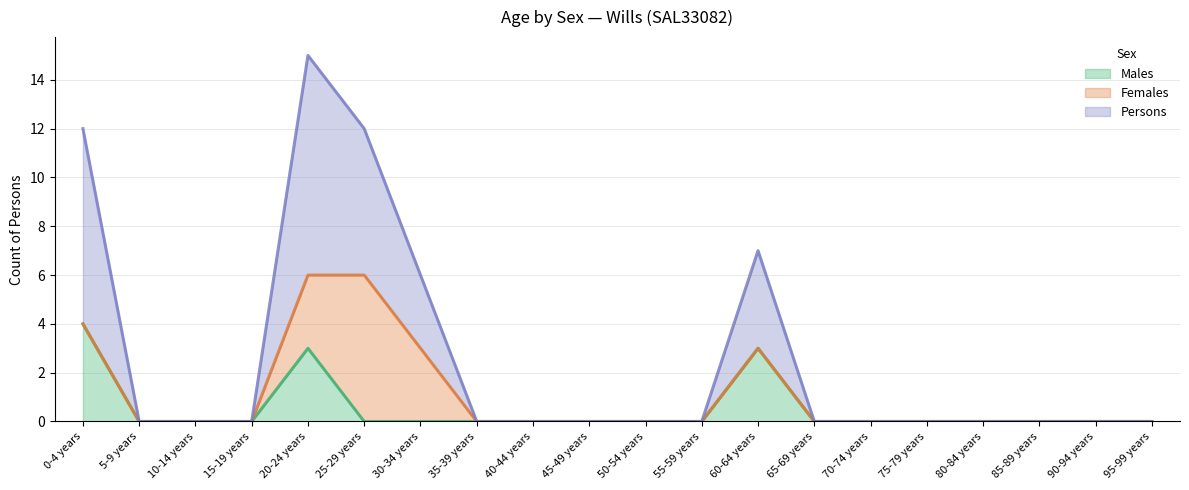

True or false: Males and Persons intersect in this chart.

False